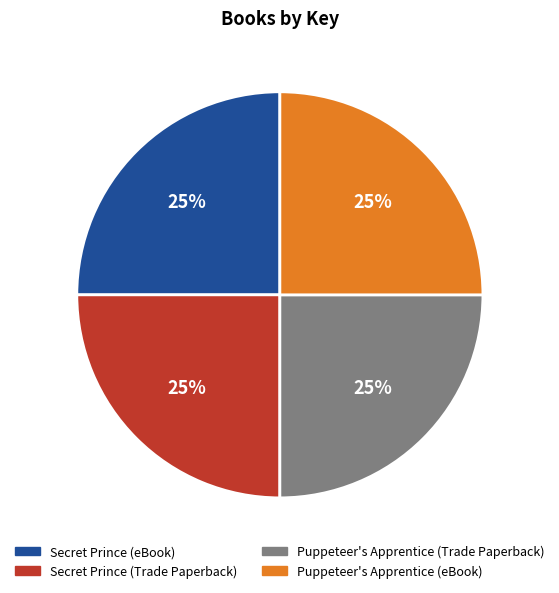

To the nearest percent, what percentage of the pie is Puppeteer's Apprentice (Trade Paperback)?

25%